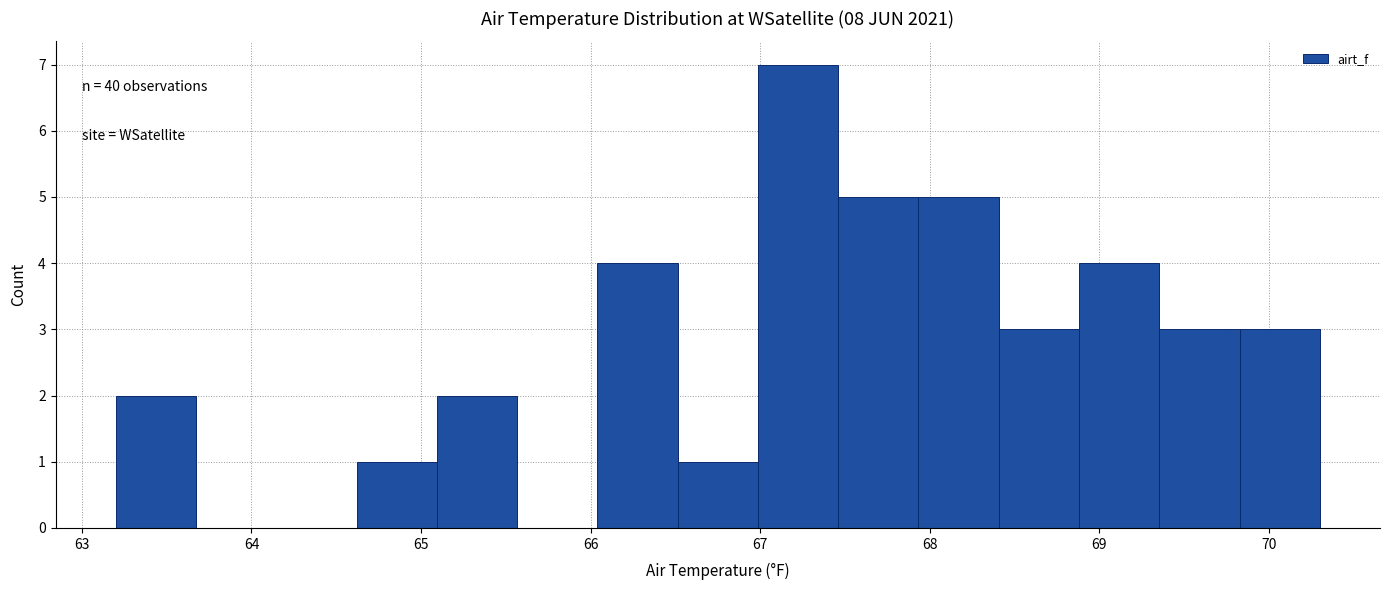

Which range on the x-axis has the tallest bar?

67.0 to 67.5